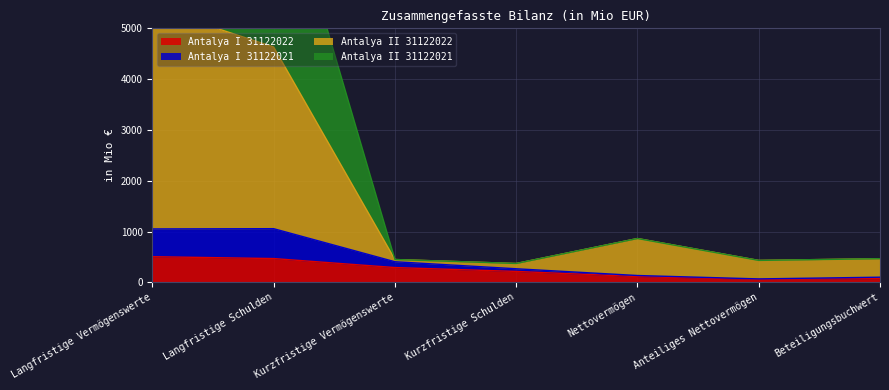

Reading left to right, what are all the values shown in this chart?

Antalya I 31122022: 504.2	467.4	290.2	214.2	112.8	56.4	73.3
Antalya I 31122021: 1051.1	1055.8	405.0	266.5	133.8	66.9	100.7
Antalya II 31122022: 5415.8	4632.3	448.6	370.3	861.8	430.9	464.7
Antalya II 31122021: 9355.8	8572.3	448.6	370.3	861.8	430.9	464.7